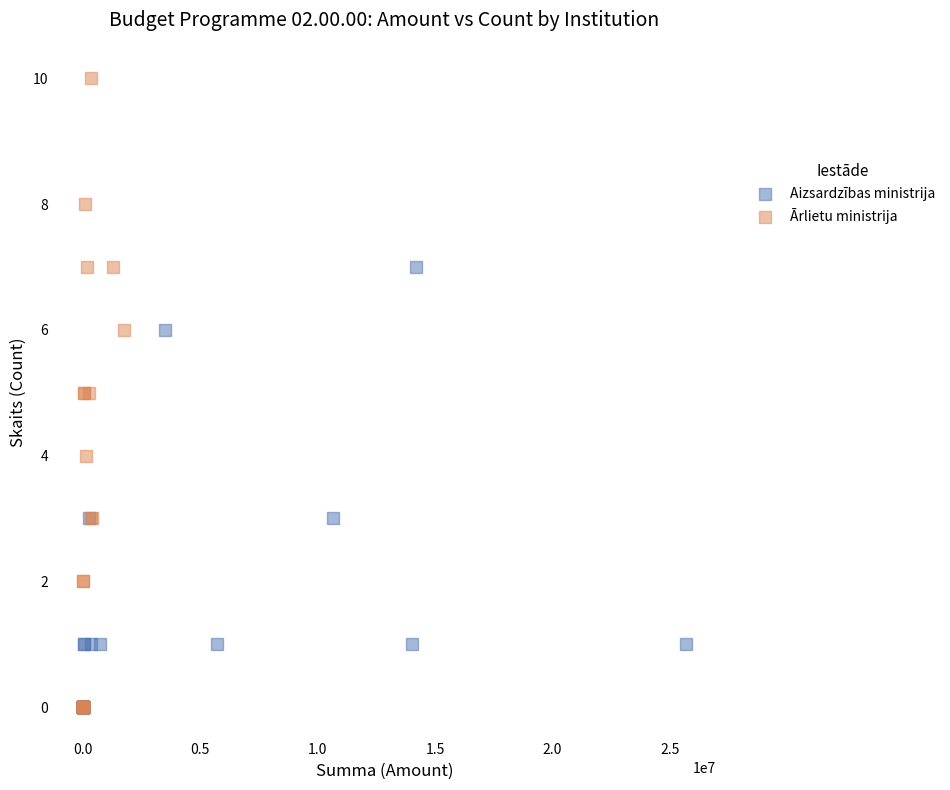

Which series reaches the maximum Y coordinate?

Ārlietu ministrija